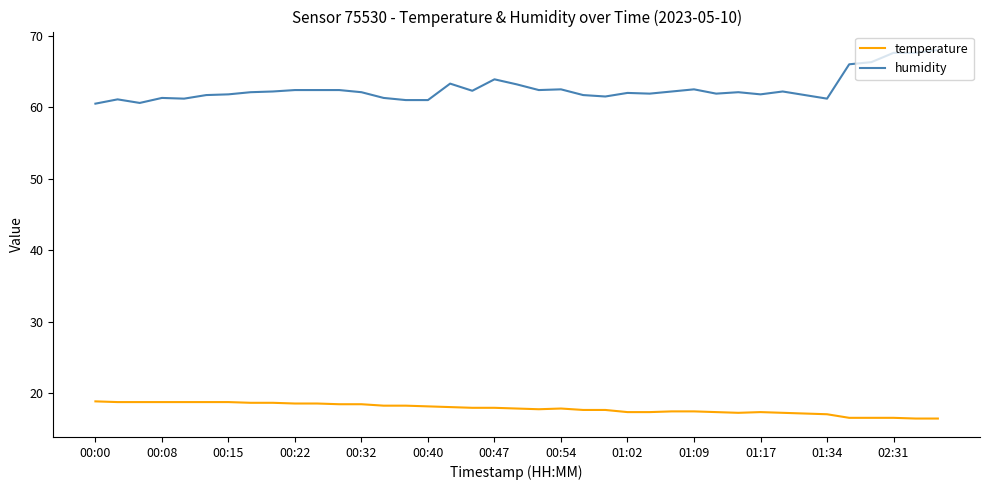

What is the minimum value shown in the chart?

16.5